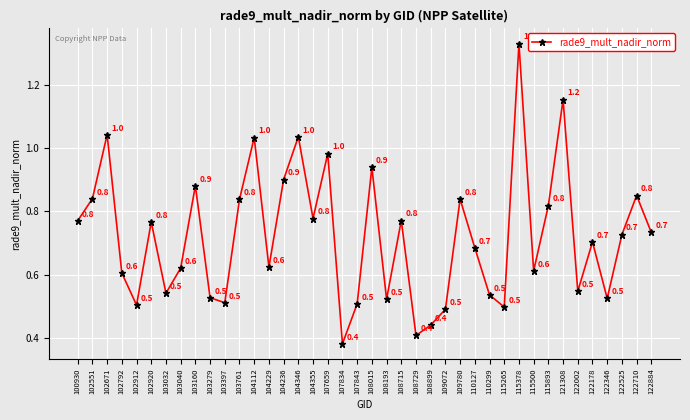

What is the value of the 30th point from the left?

0.5